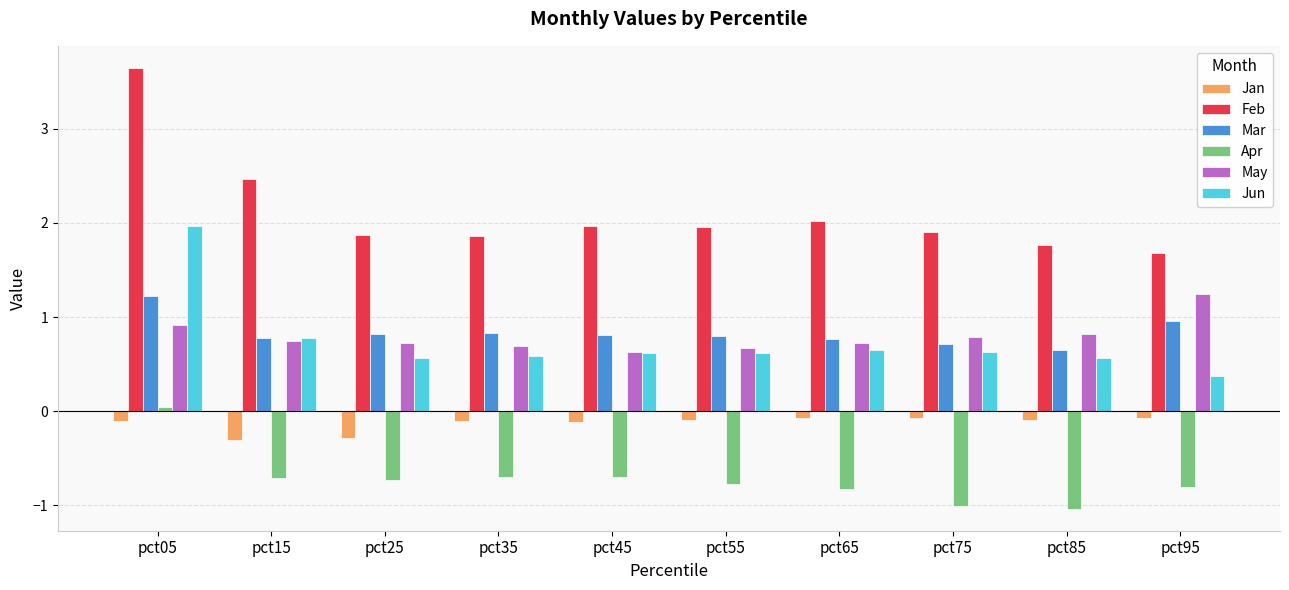

Which series changed the most between pct05 and pct95?

Feb